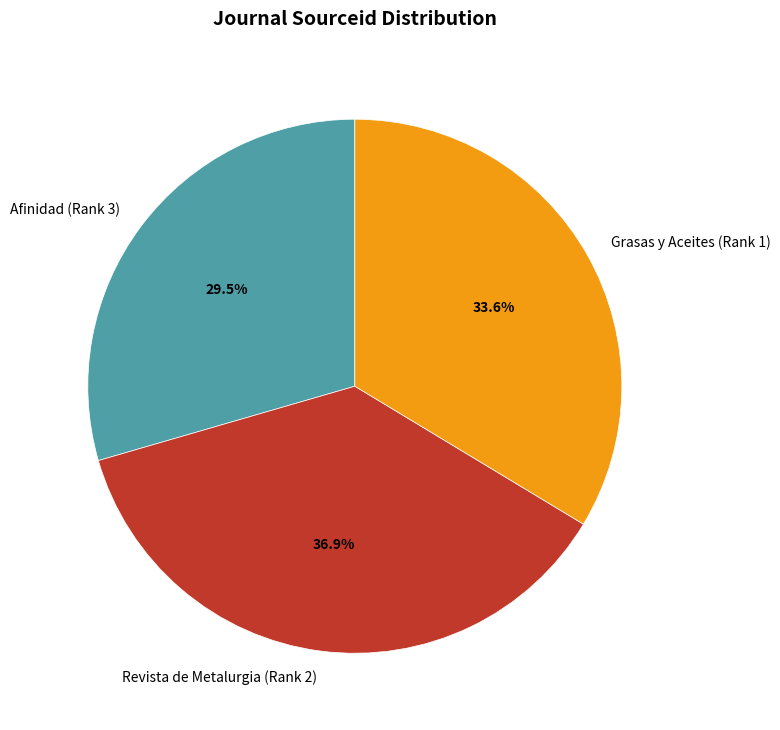

Do Afinidad (Rank 3) and Revista de Metalurgia (Rank 2) together represent more than half of the pie?

Yes